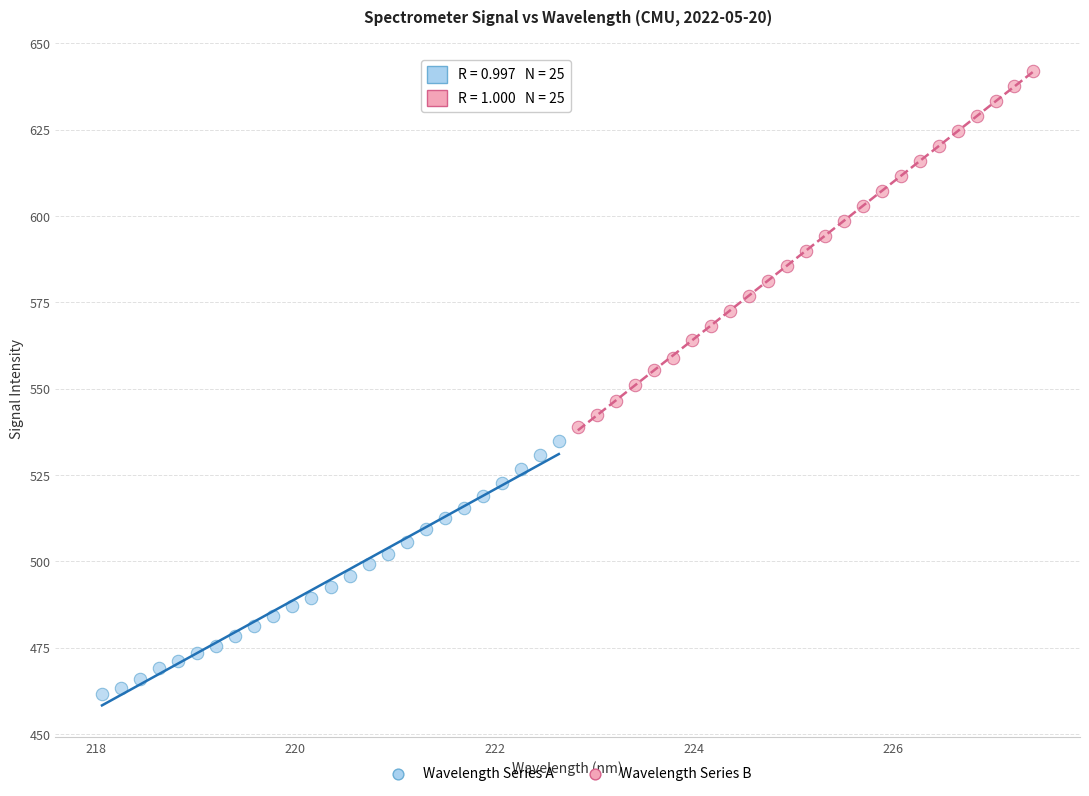

Which series has the widest spread of Y values?

Wavelength Series B